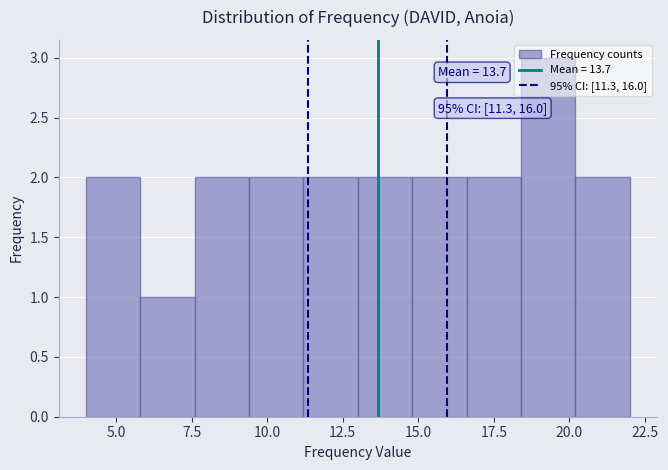

Around what value on the x-axis is the tallest bar? Give the approximate position of its centre, as read against the axis.

19.5